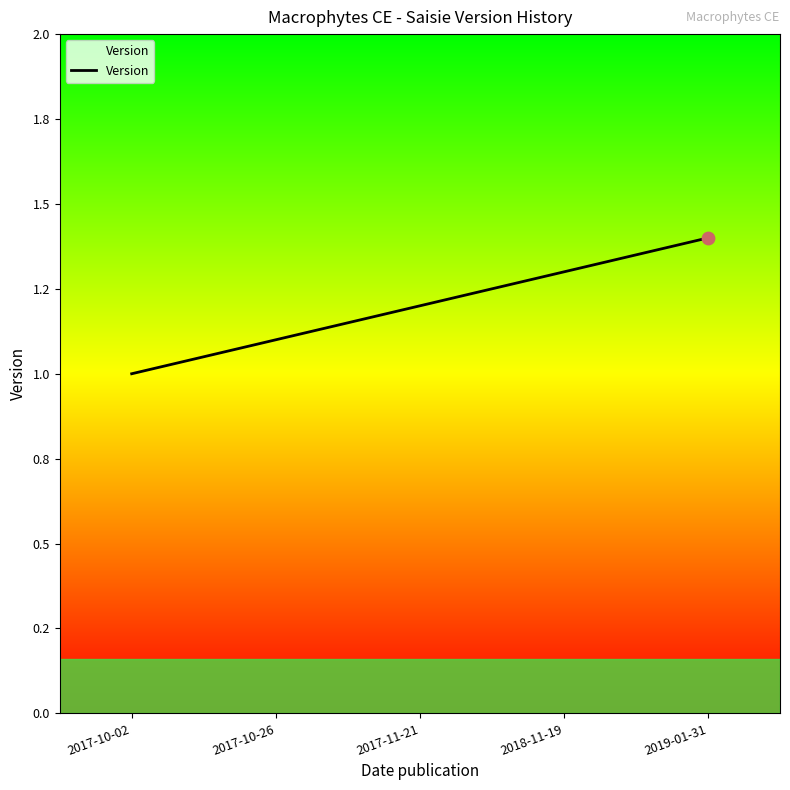

Which has a higher value, 2019-01-31 or 2017-10-26?

2019-01-31